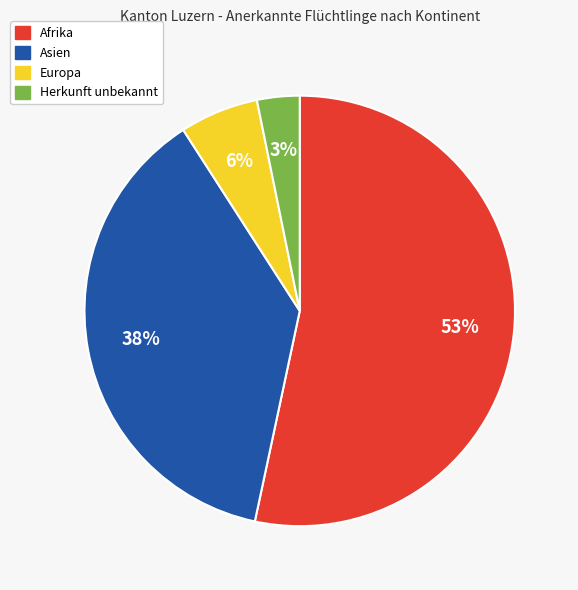

How many segments does this pie chart have?

4